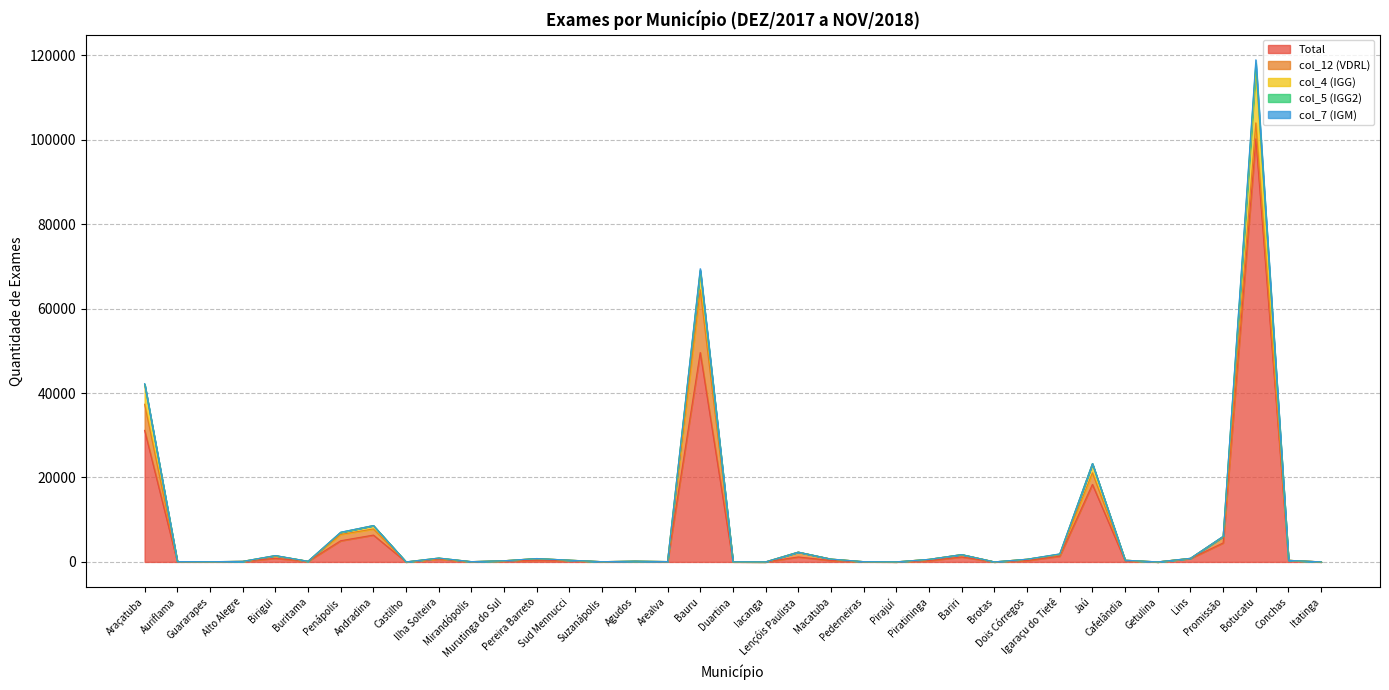

What is the label of the 19th point from the right?

Duartina